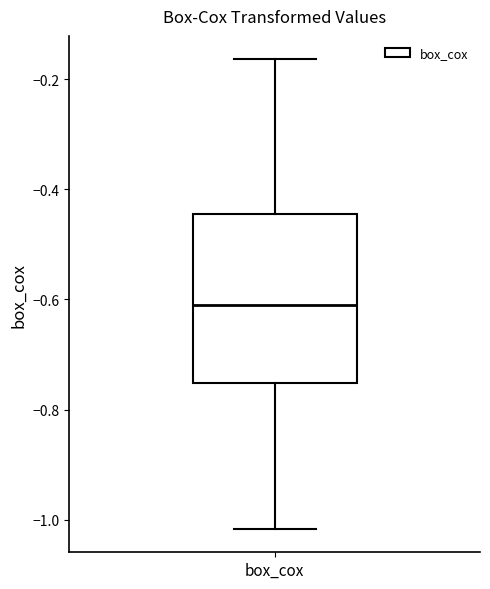

Where does the lower whisker of the box for box_cox end on the y-axis? The values are not printed on the chart, so give them approximately, as read against the axis.

-1.02